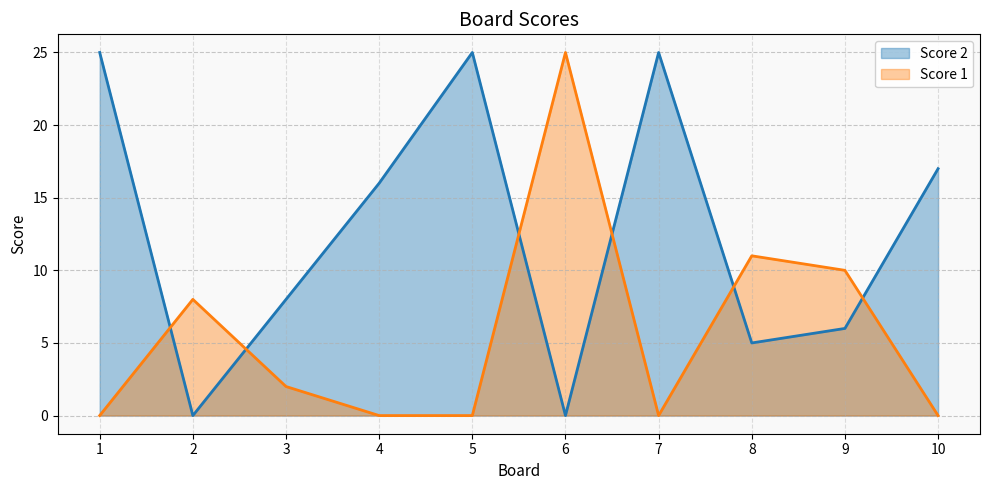

Reading left to right, transcribe all the data shown in this chart.

Score 2: 25	0	8	16	25	0	25	5	6	17
Score 1: 0	8	2	0	0	25	0	11	10	0